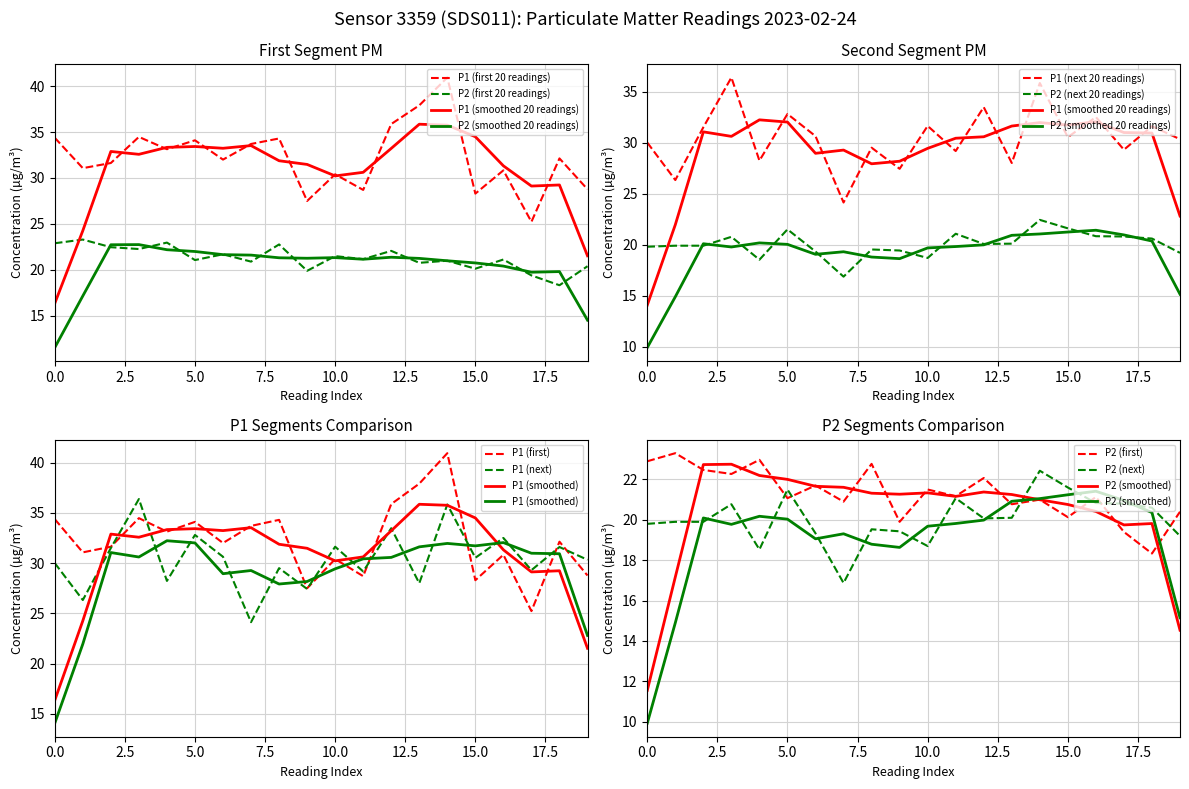

What is the value of the P1 point at the 15th from the left?

40.9